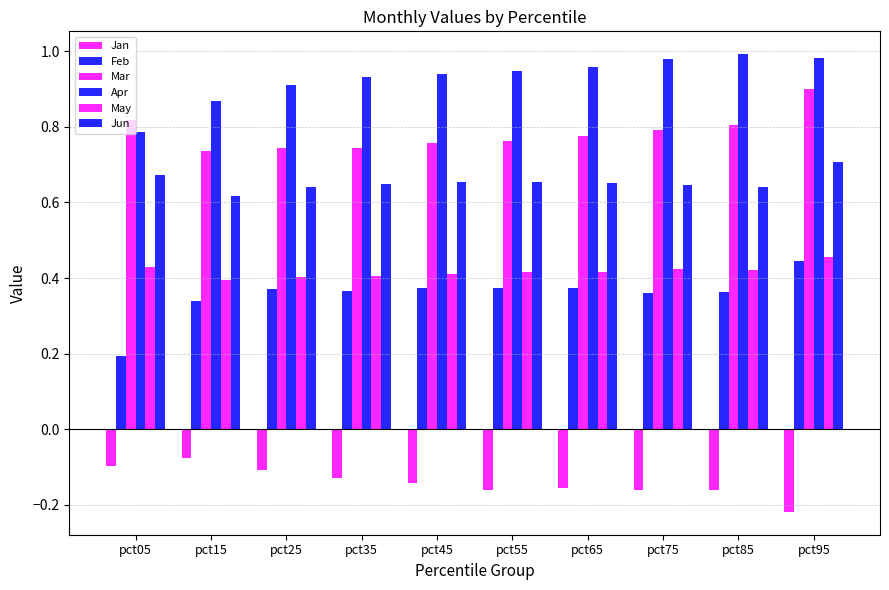

Where is May nearest to the value 0?

pct15